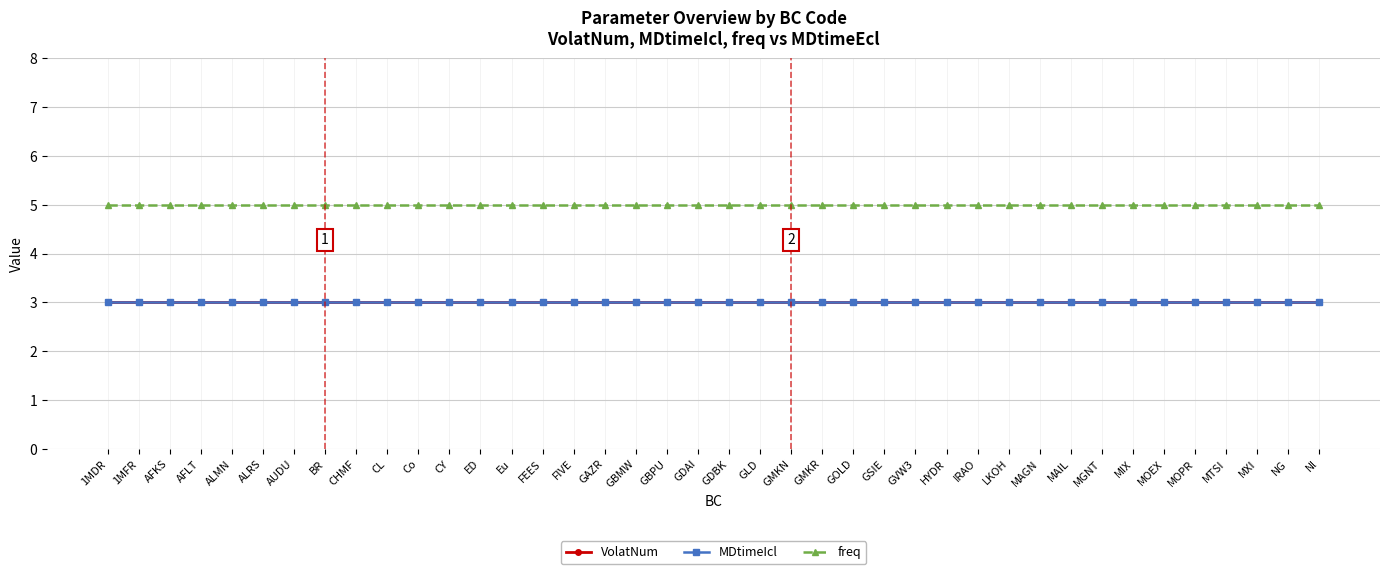

Does the chart have visible grid lines?

Yes